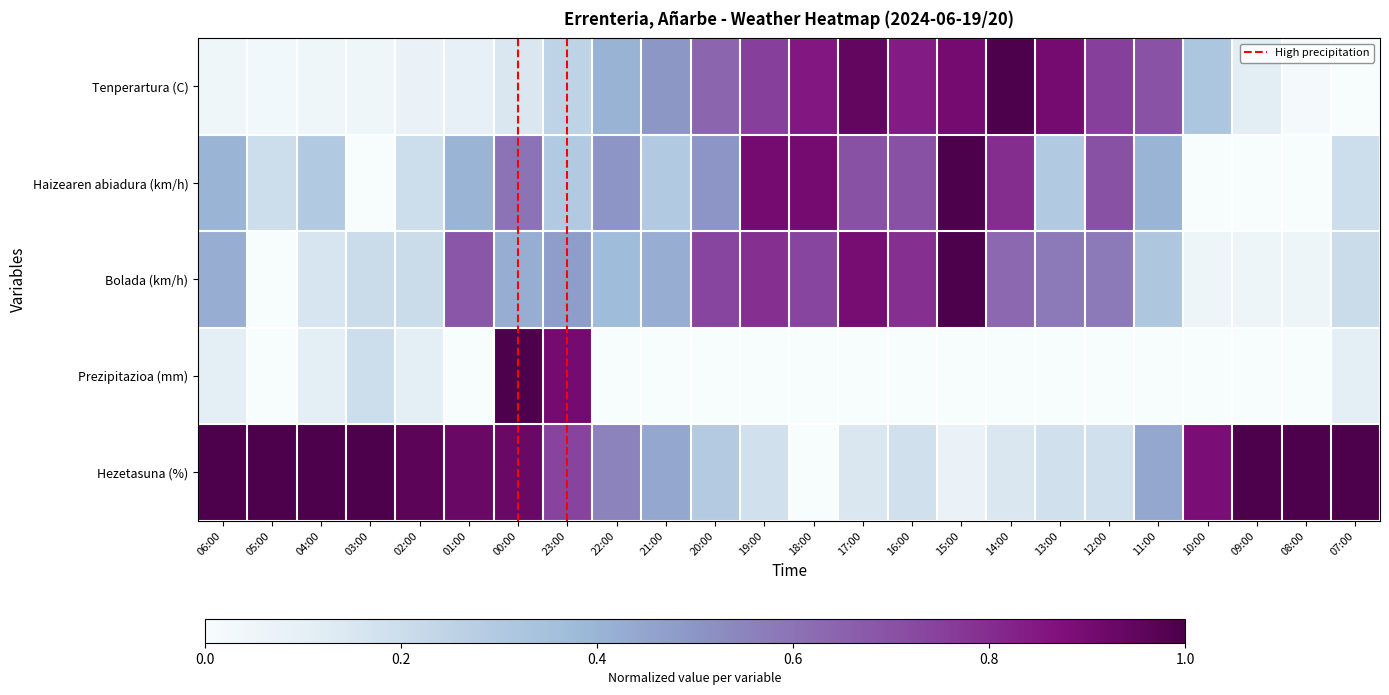

At which label is Hezetasuna (%) closest to 0?

18:00